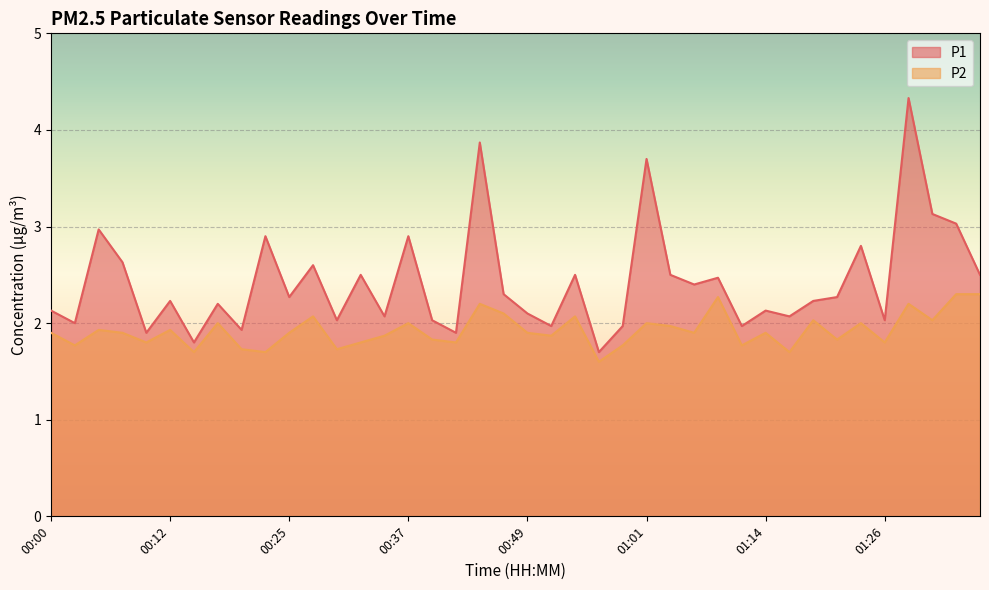

What is the label of the 14th point from the left?

00:32